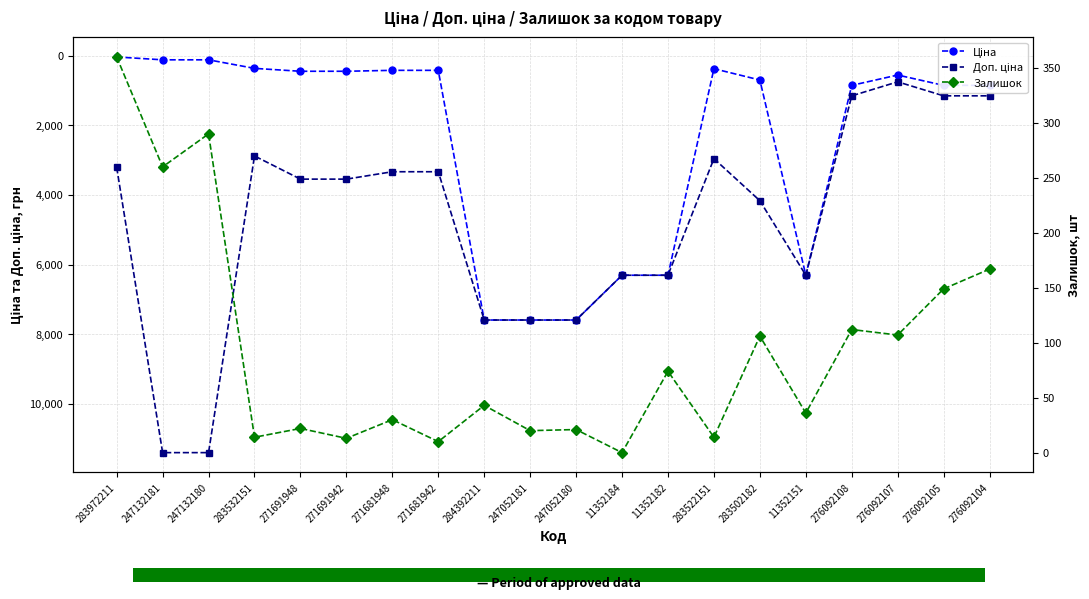

At which label is Доп. ціна closest to 6078?

11352184